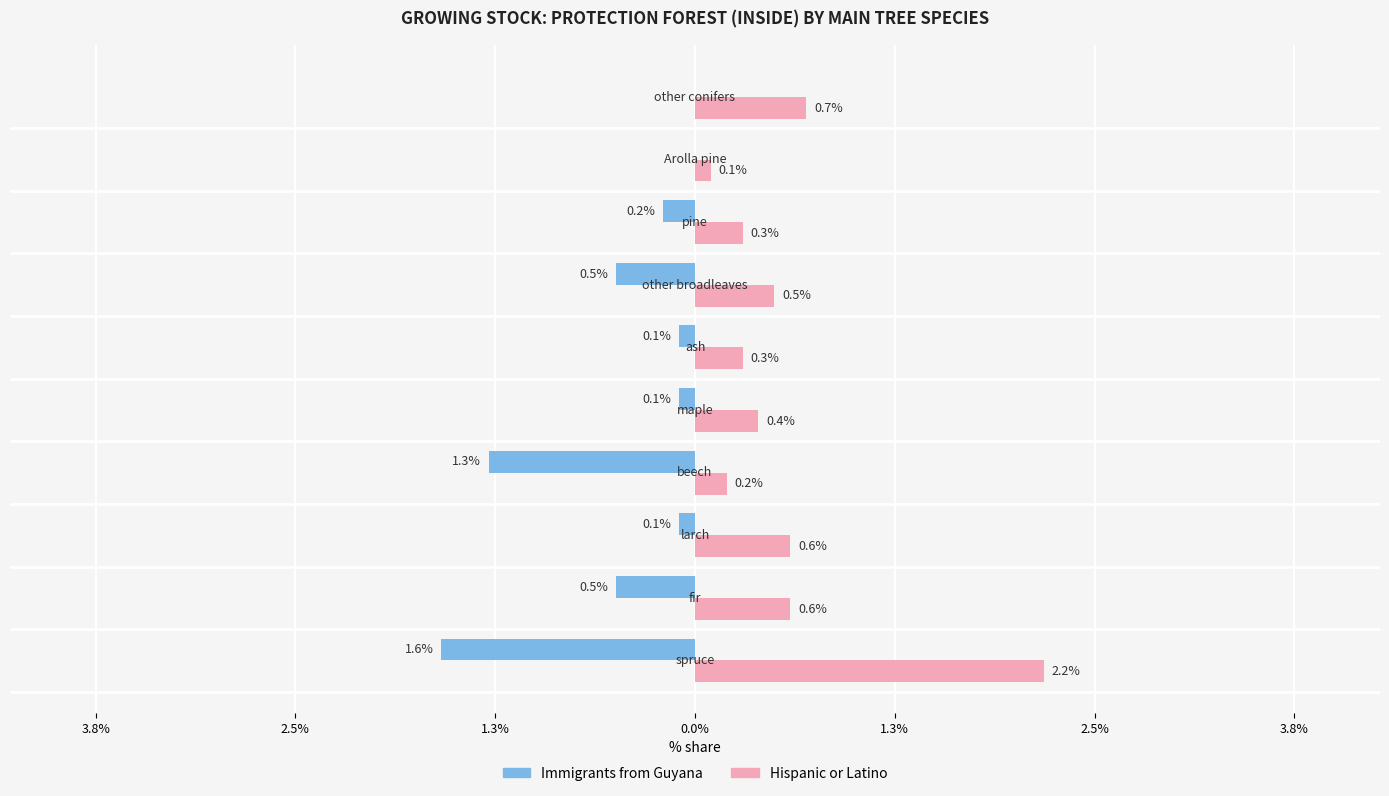

What are all the series names shown in the legend?

Immigrants from Guyana, Hispanic or Latino